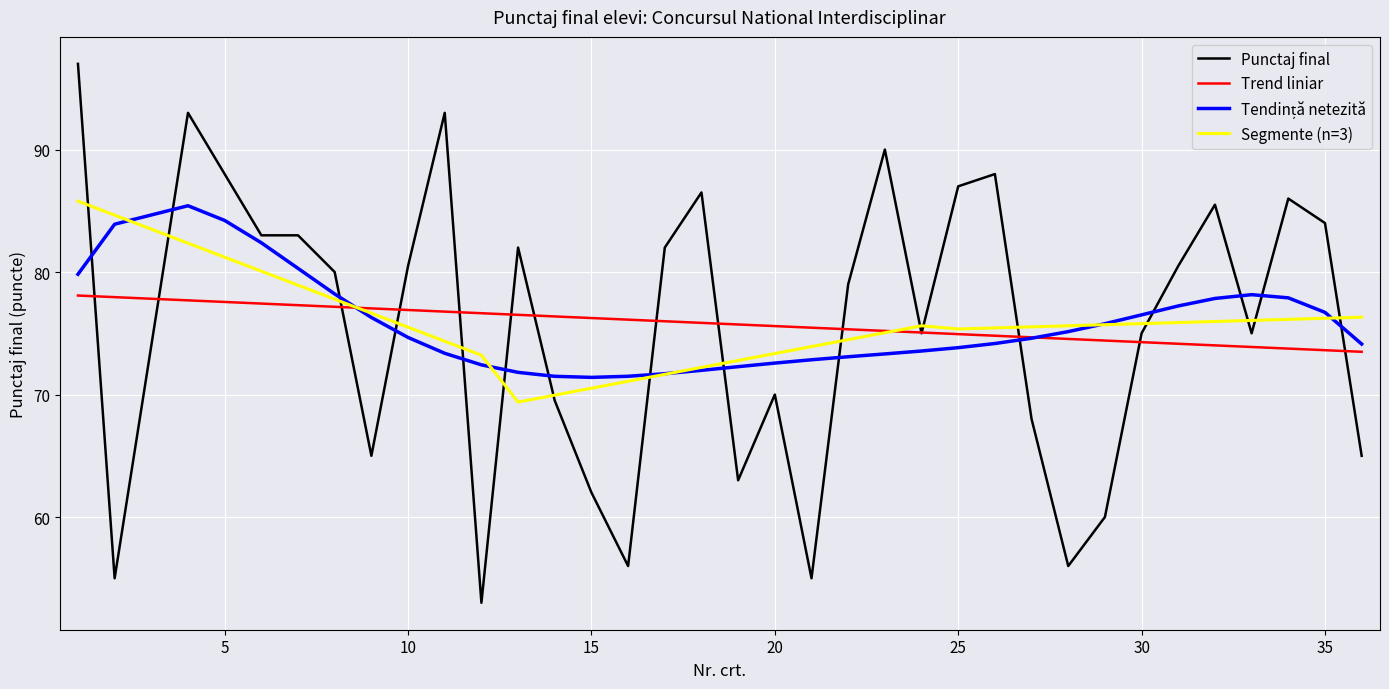

What is the highest value of the Punctaj final series?

97.0